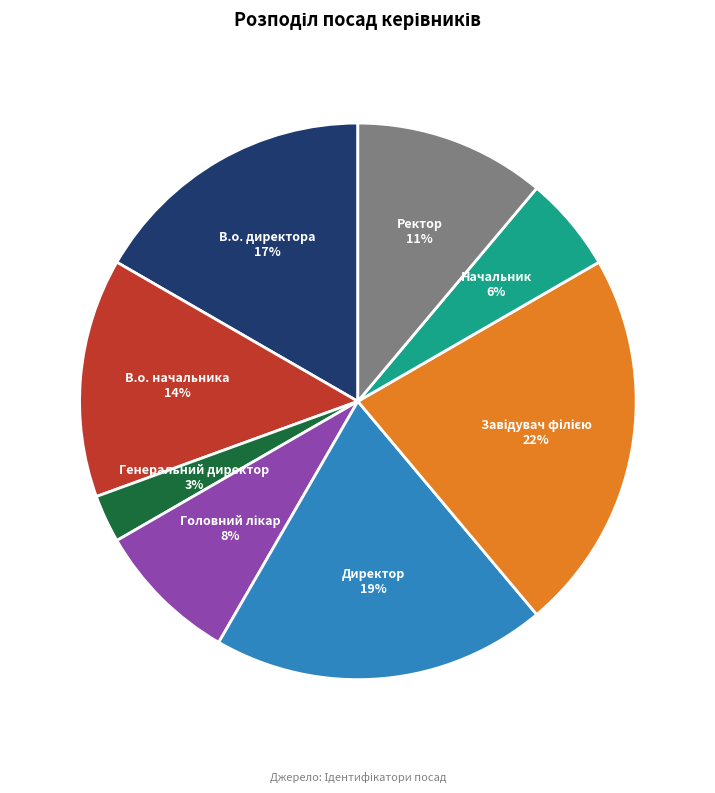

Between Начальник and Генеральний директор, which is larger?

Начальник